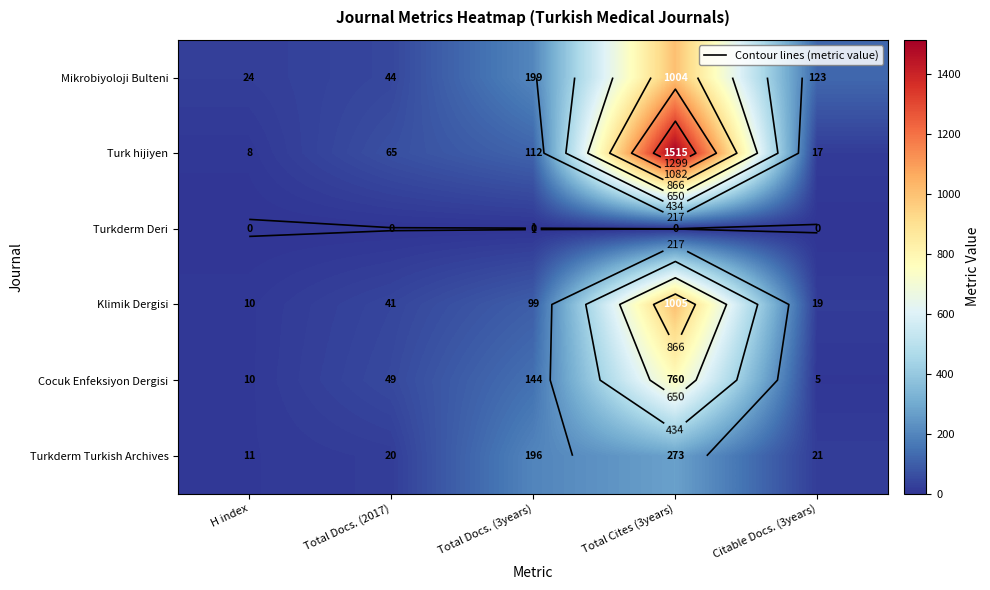

At which label does Turkderm Turkish Archives first exceed 21?

Total Docs. (3years)